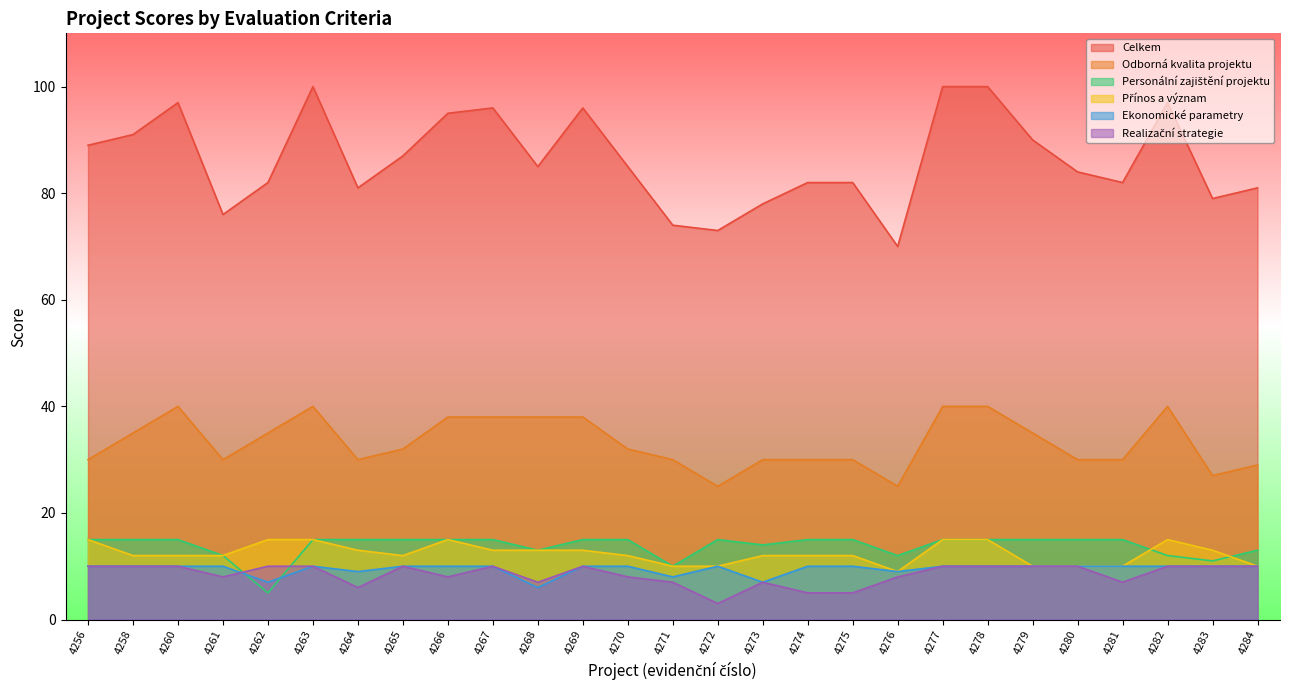

True or false: Přínos a význam has a value of 6 at 4267.

False